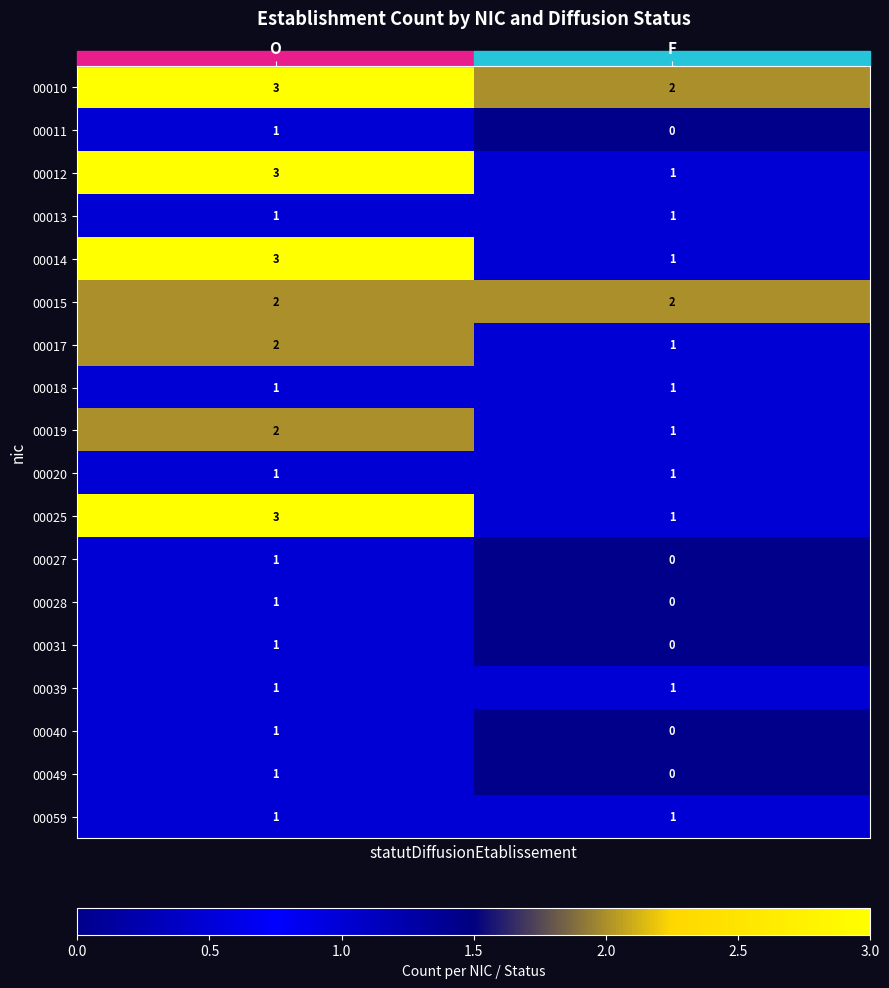

Which series has the largest total across all categories?

00010